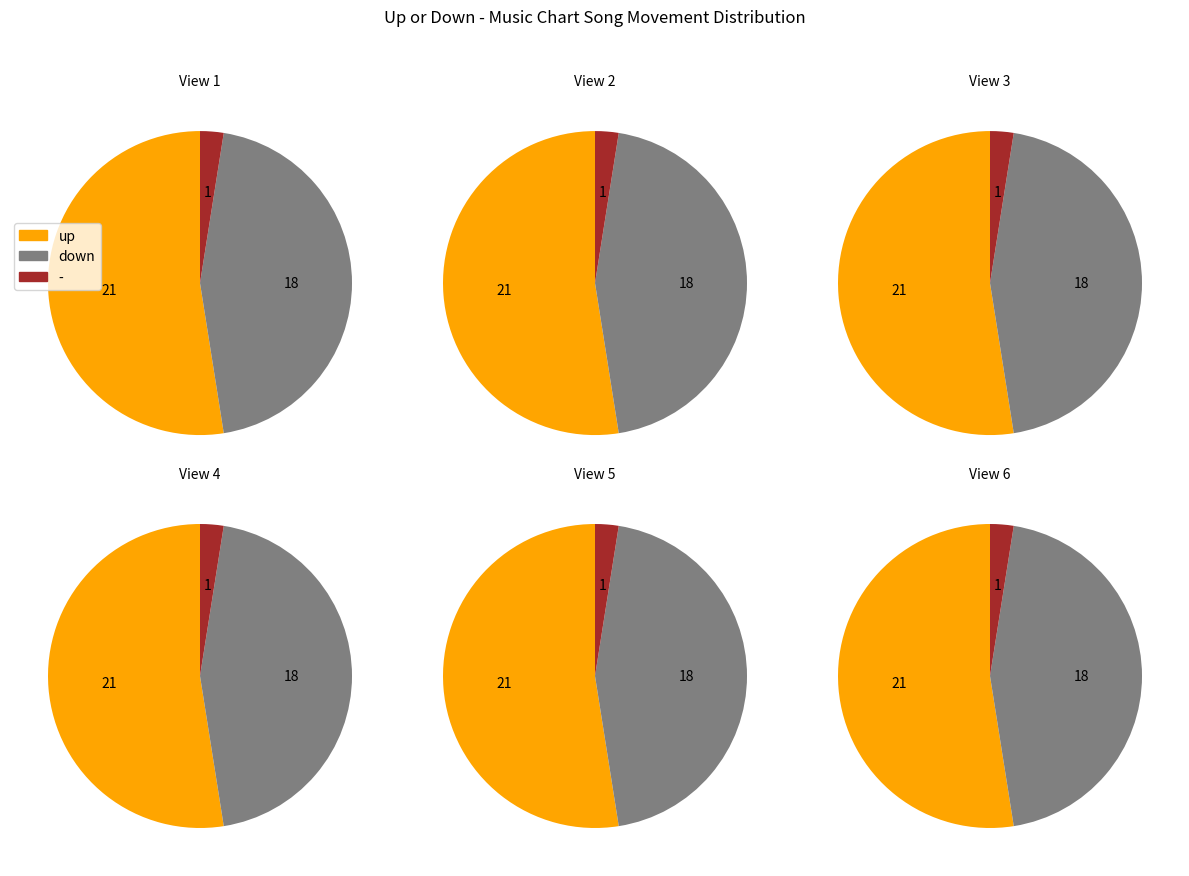

Does - represent more than half of the total?

No